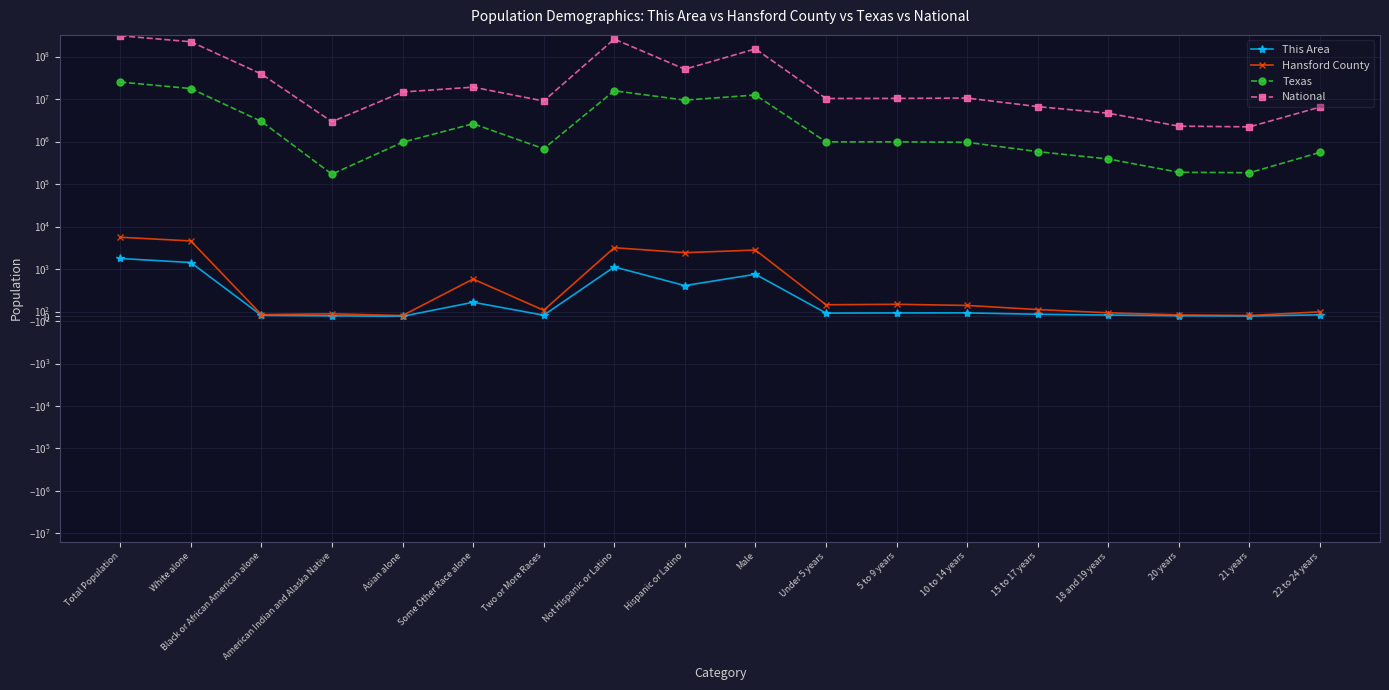

True or false: Texas and National cross at least once.

False